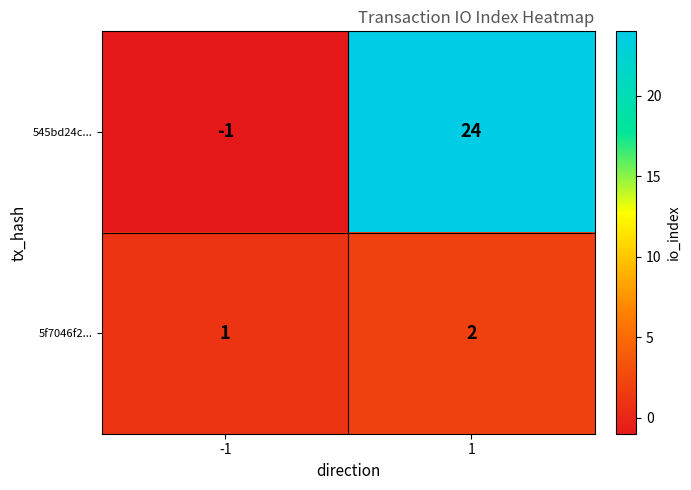

List the series in order of their overall mean, highest first.

545bd24c..., 5f7046f2...